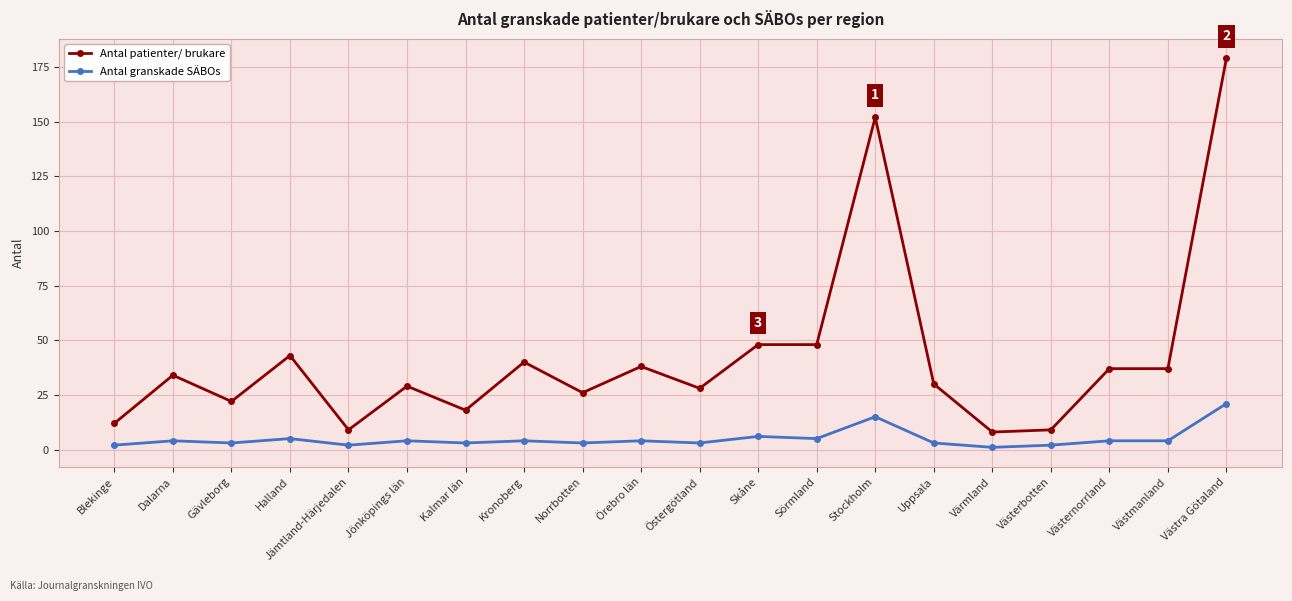

True or false: Antal patienter/ brukare and Antal granskade SÄBOs cross at least once.

False